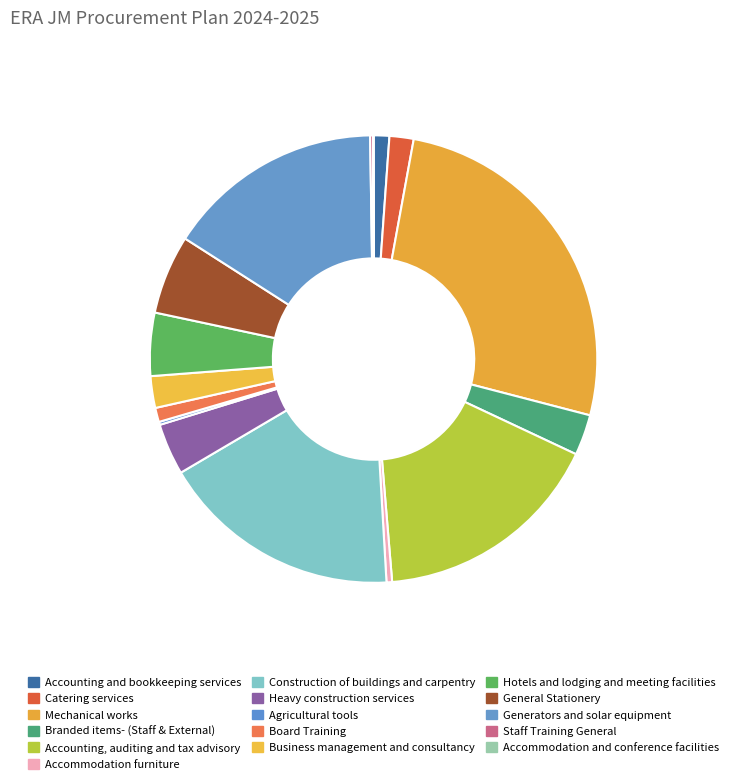

Which category has the biggest portion of the pie?

Mechanical works